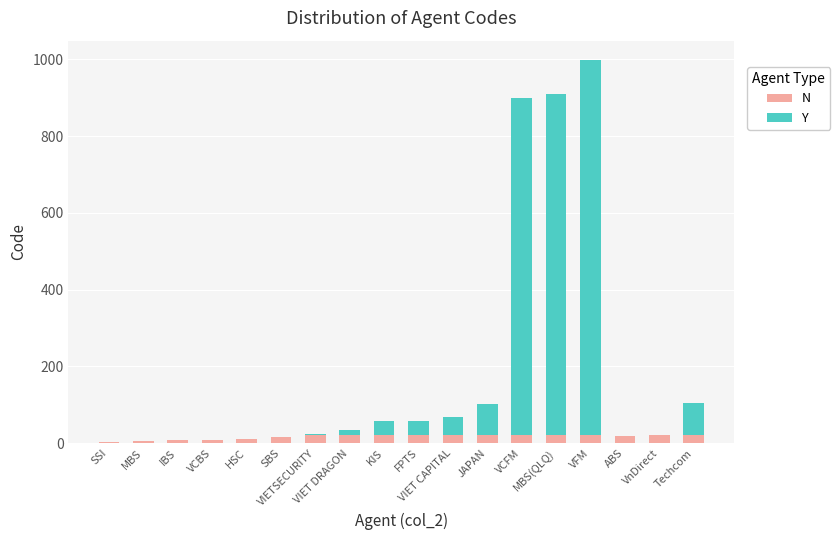

What is the sum of all N values?

290